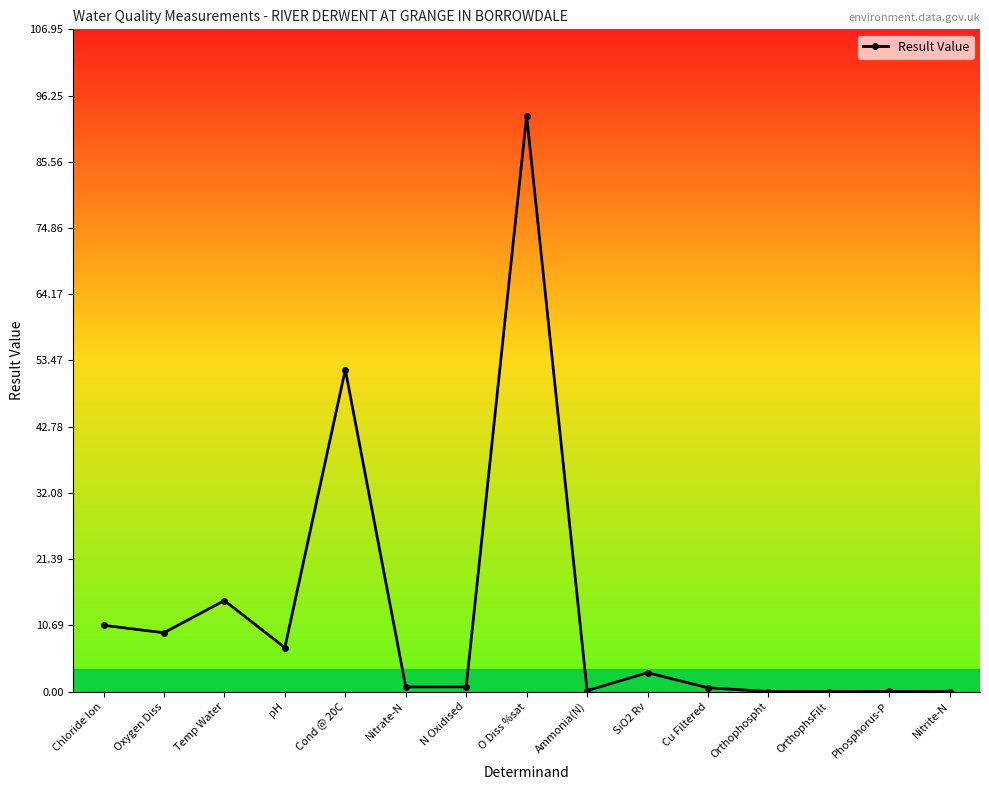

At which label is the value closest to 46?

Cond @ 20C